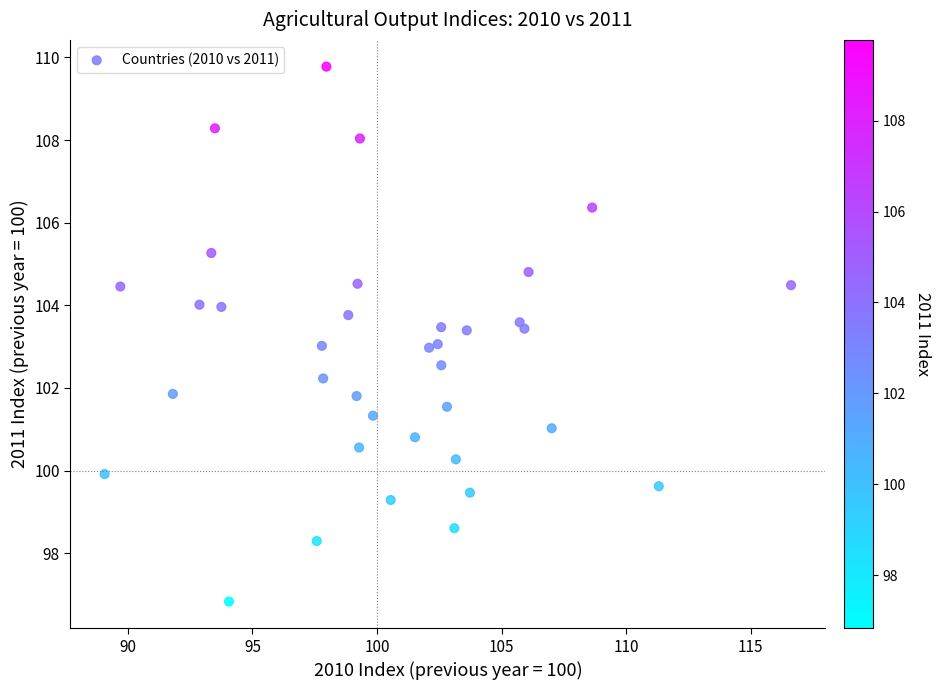

What is the range of Y values (max minus min)?

13.0